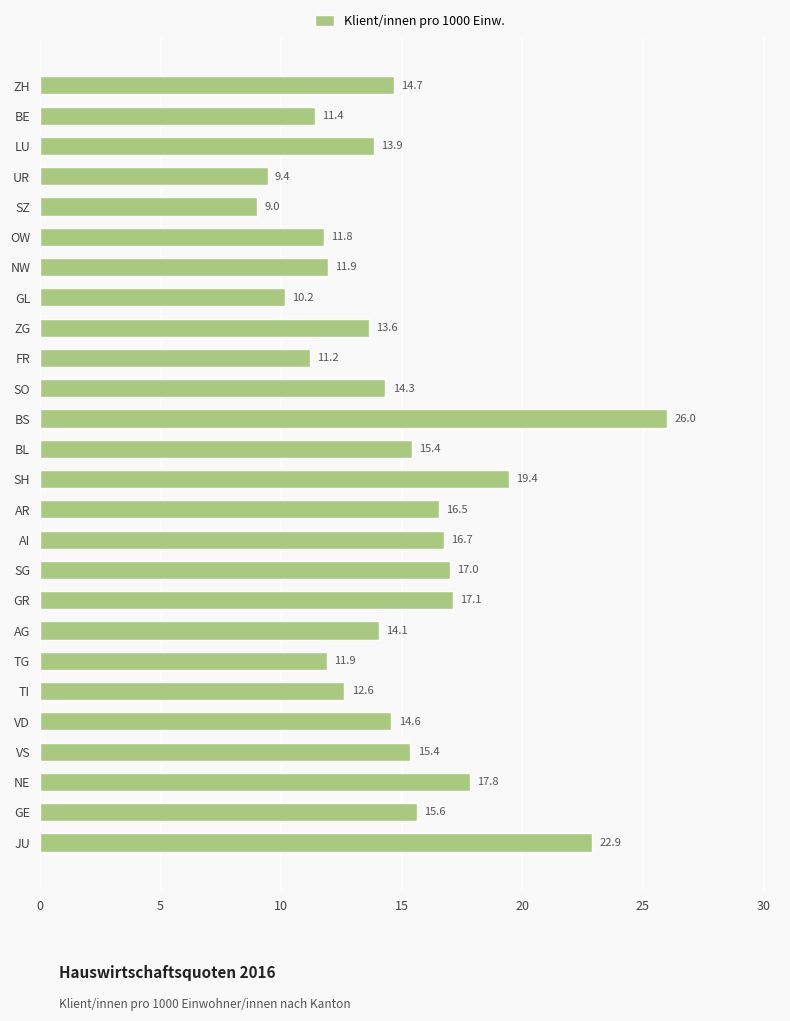

How many distinct data groups are displayed?

1